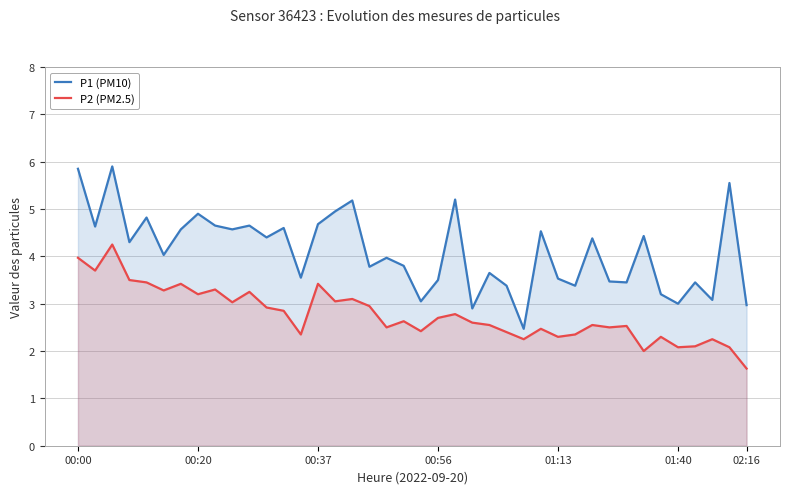

What is the maximum value shown in the chart?

5.9